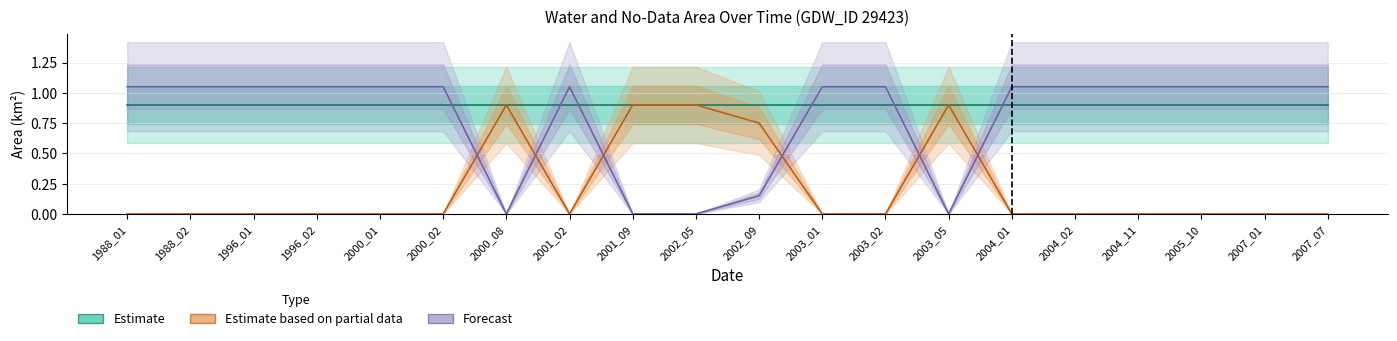

Where is Estimate nearest to the value 0?

1988_01